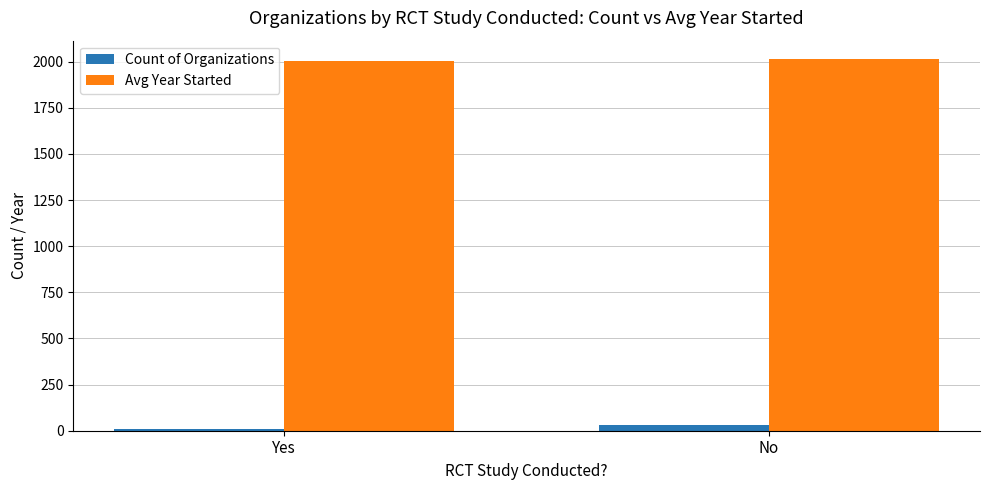

How many groups of bars are there?

2